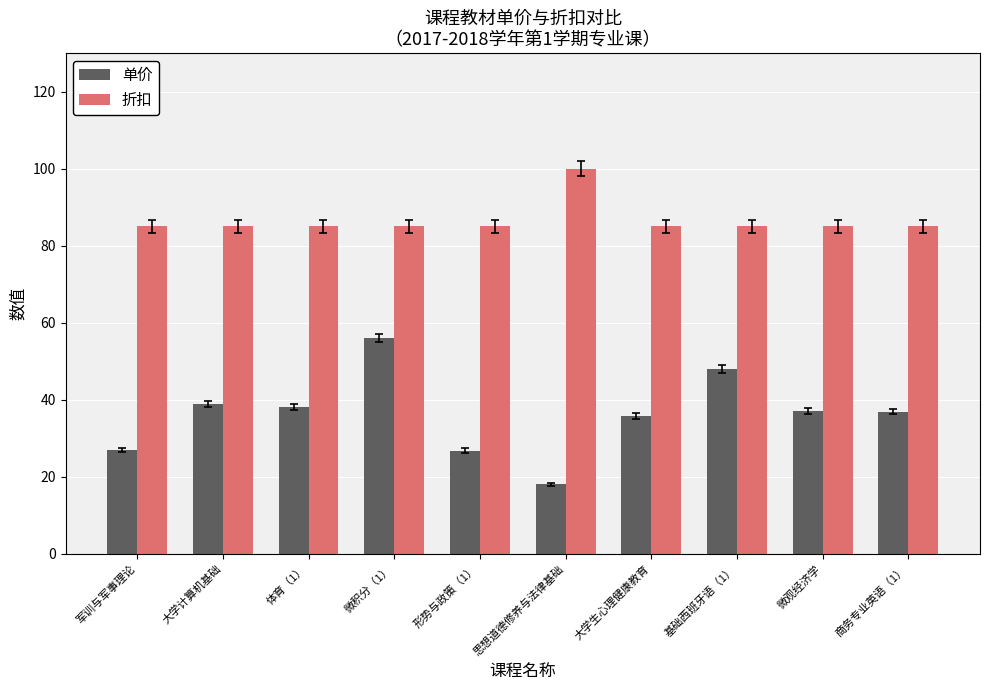

What is the sum of the 单价 values at 思想道德修养与法律基础 and 微观经济学?

55.0